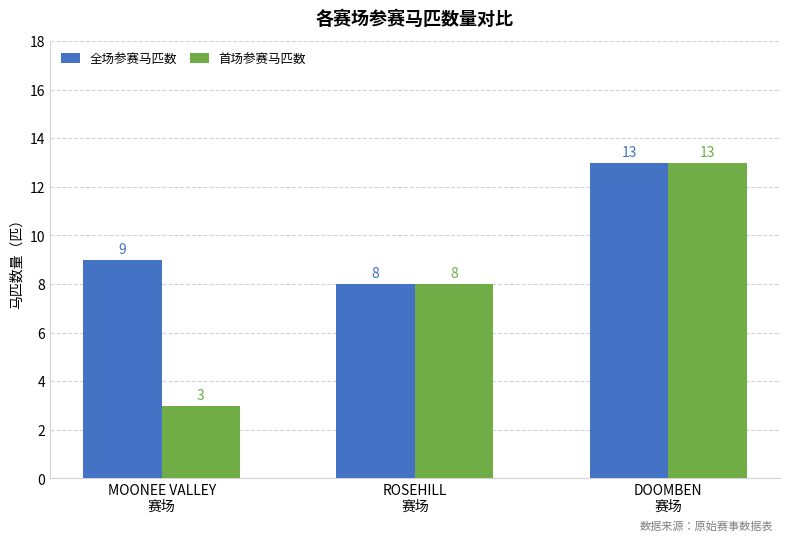

How many data points does each series have?

3